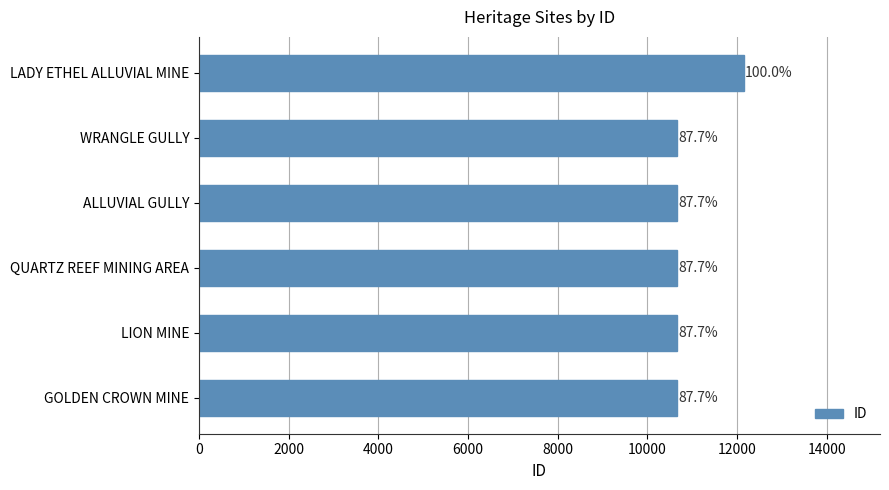

Are the bars horizontal?

Yes